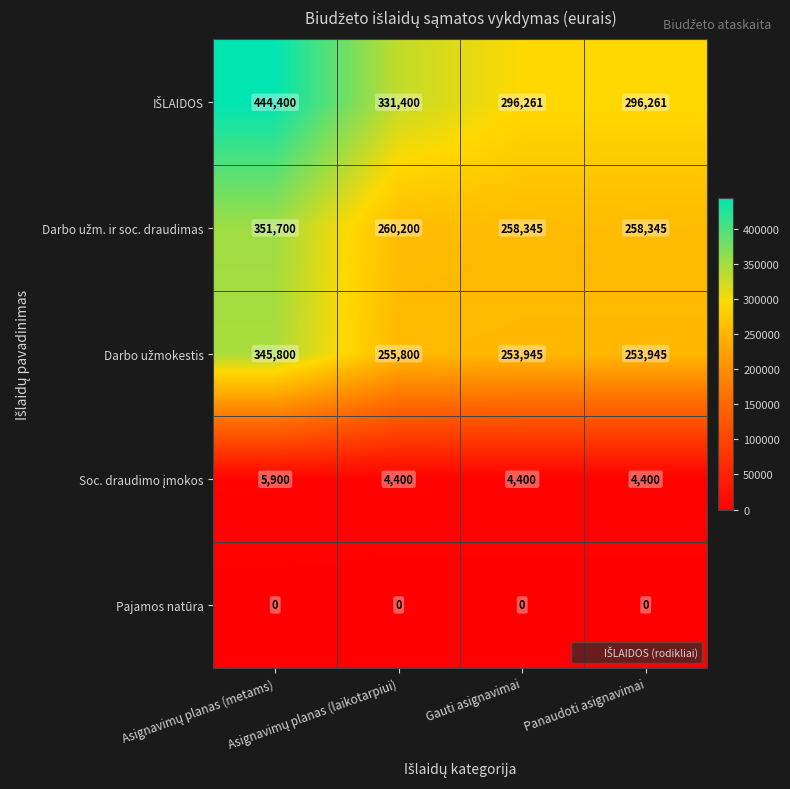

What is the maximum value shown in the chart?

444400